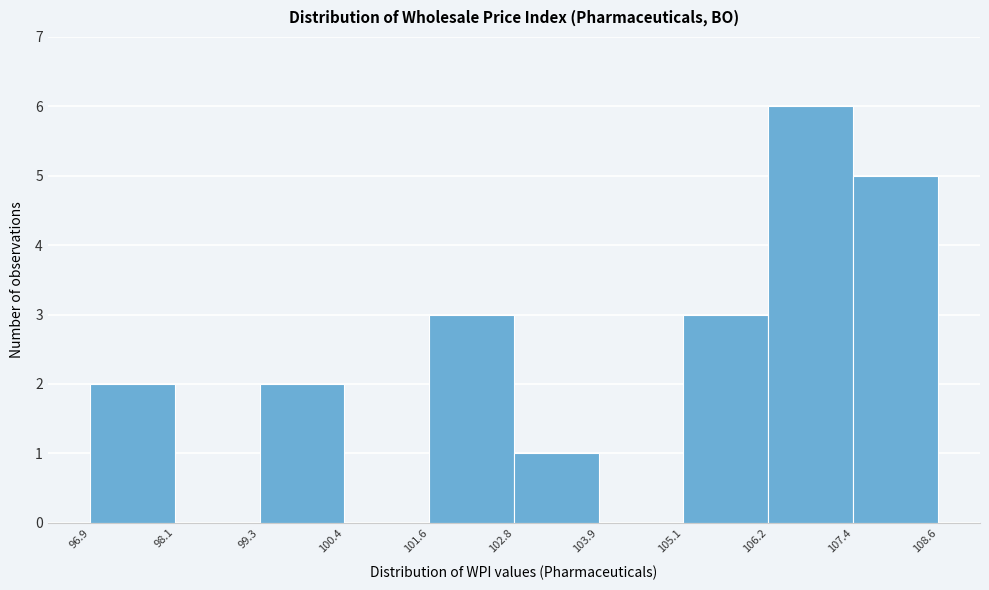

Reading left to right, list every bar in this chart as the range it spans on the x-axis followed by its height. The values are not printed on the chart, so give them approximately, as read against the axis.

96.9 to 98.1: 2
98.1 to 99.3: 0
99.3 to 100.4: 2
100.4 to 101.6: 0
101.6 to 102.8: 3
102.8 to 103.9: 1
103.9 to 105.1: 0
105.1 to 106.2: 3
106.2 to 107.4: 6
107.4 to 108.6: 5